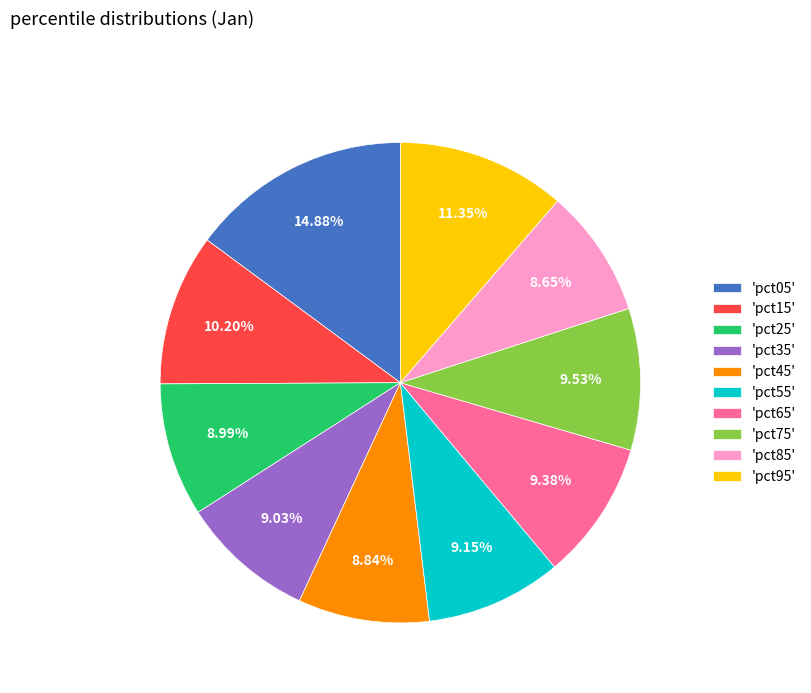

To the nearest percent, what is the difference between the largest and smallest slice percentages?

6%